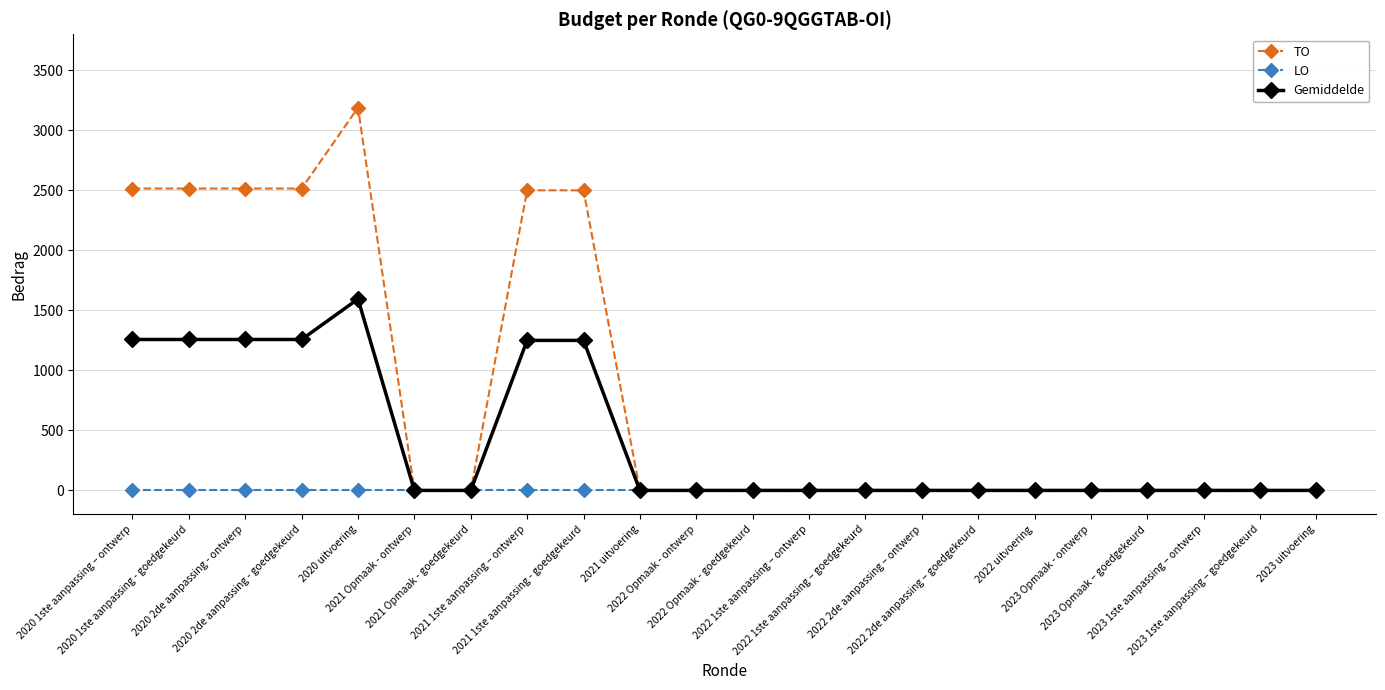

Which series has the largest range (max minus min)?

TO